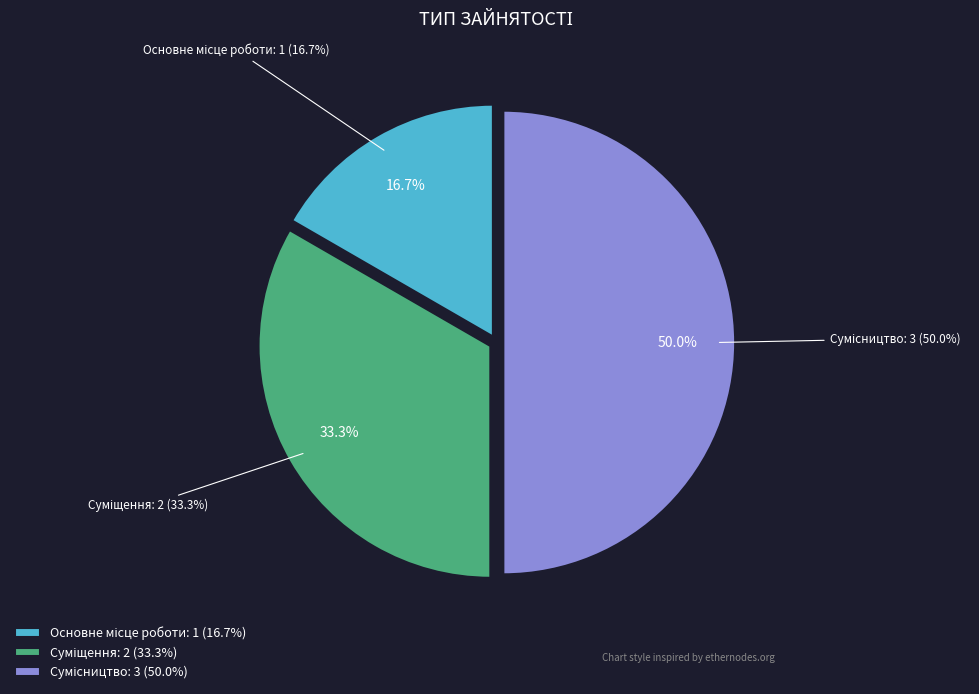

Approximately how many times larger is the value at Основне місце роботи compared to Суміщення?

0.5